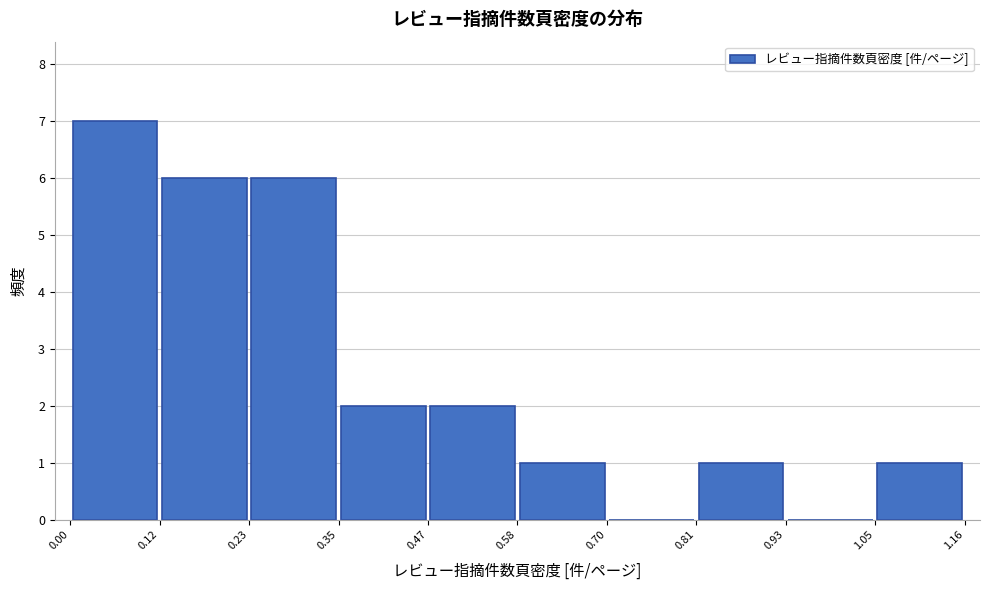

How tall is the bar that spans 0.47 to 0.58 on the x-axis? The values are not printed on the chart, so give them approximately, as read against the axis.

2